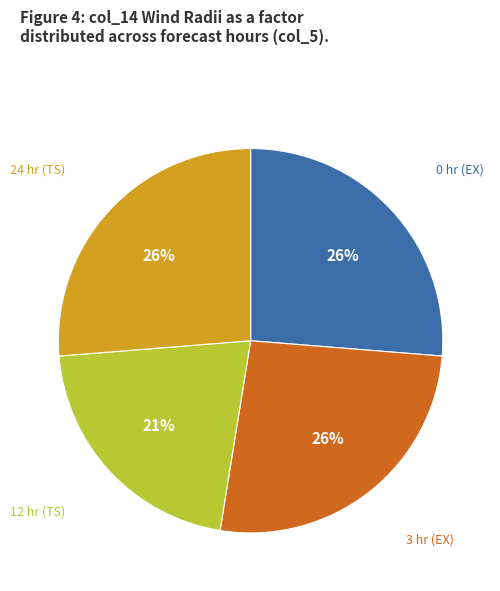

How many segments does this pie chart have?

4